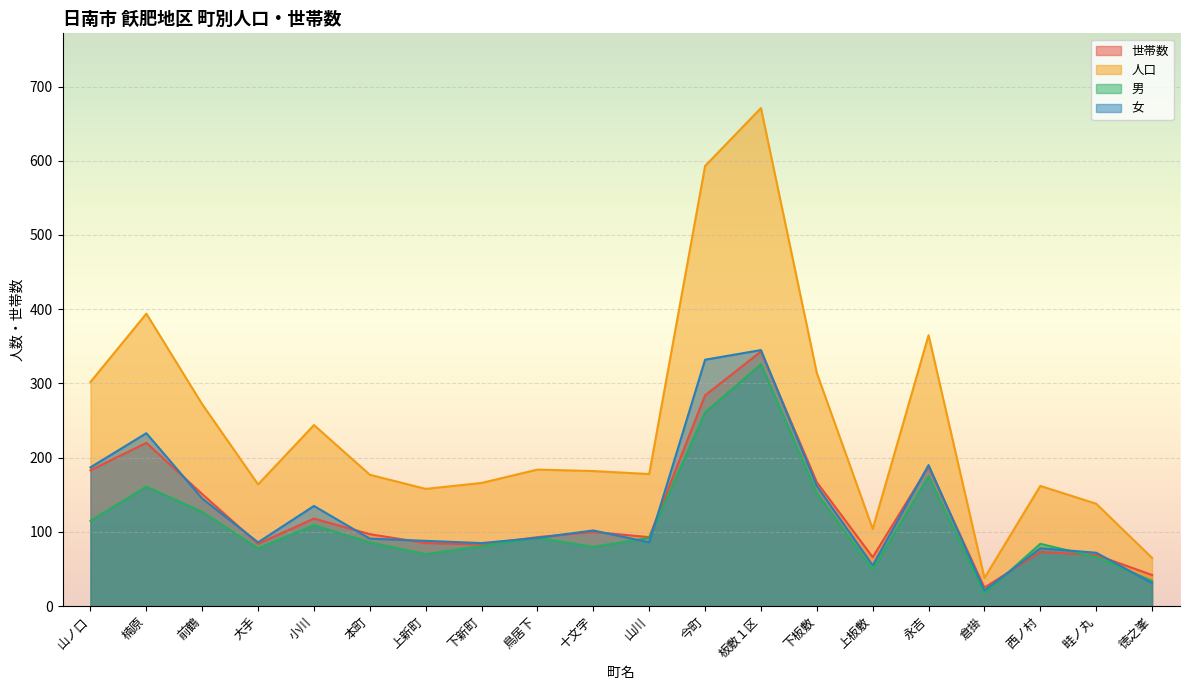

What is the difference between the maximum and minimum values in the 女 series?

324